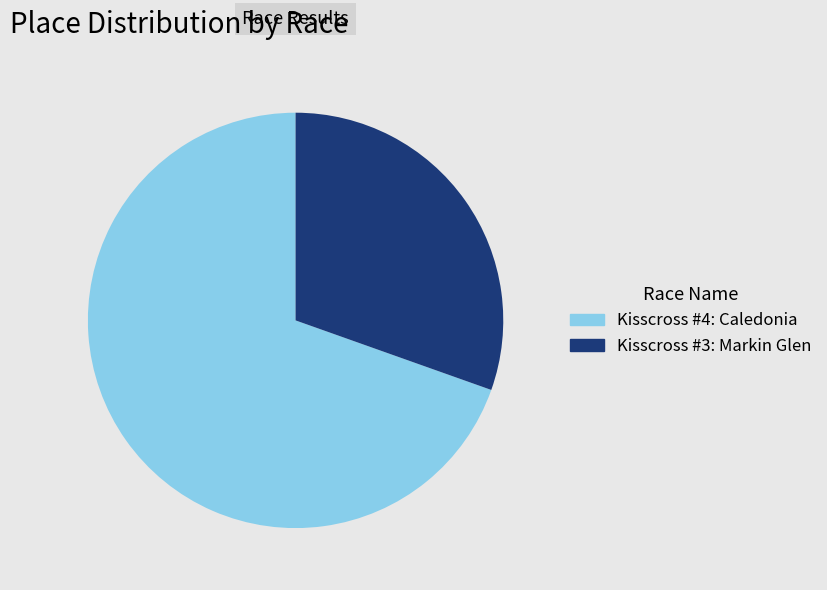

Rank the categories by value from highest to lowest.

Kisscross #4: Caledonia, Kisscross #3: Markin Glen